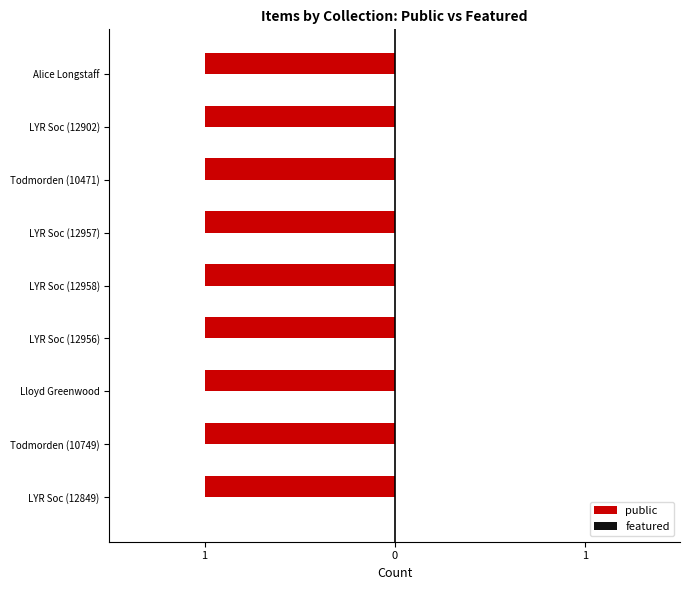

How many groups of bars are there?

9